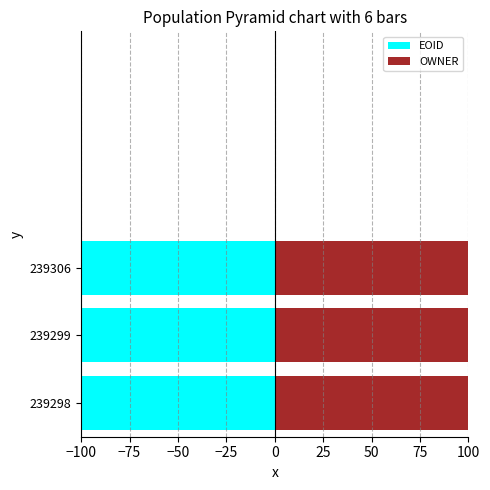

Is it true that EOID equals -100.0 at 239306?

True